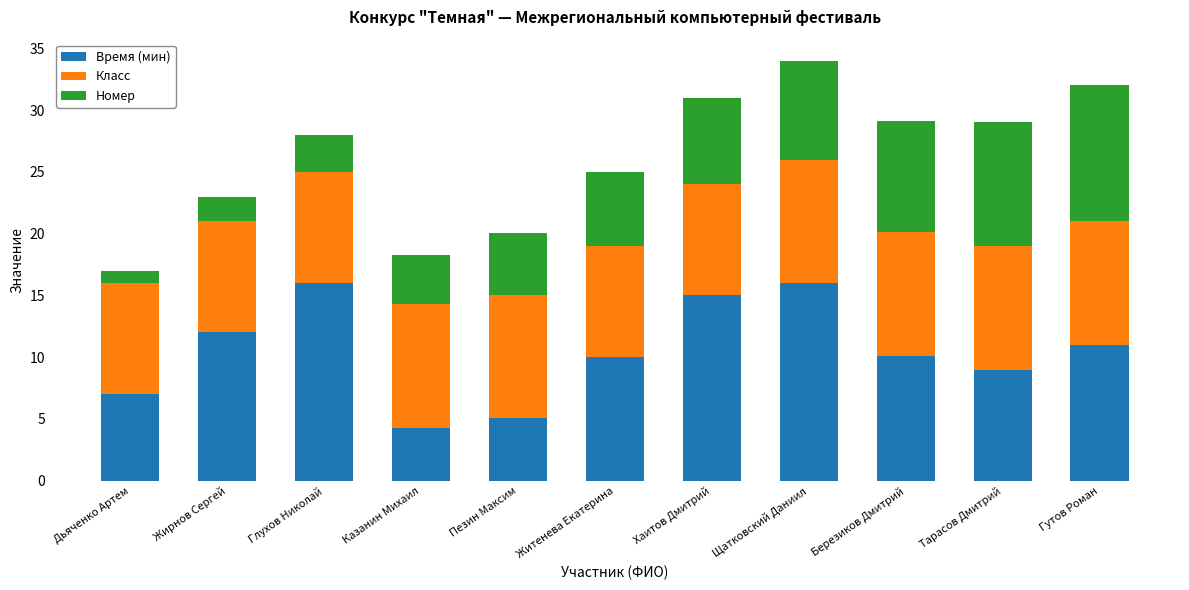

What is the maximum value for Время (мин)?

16.0